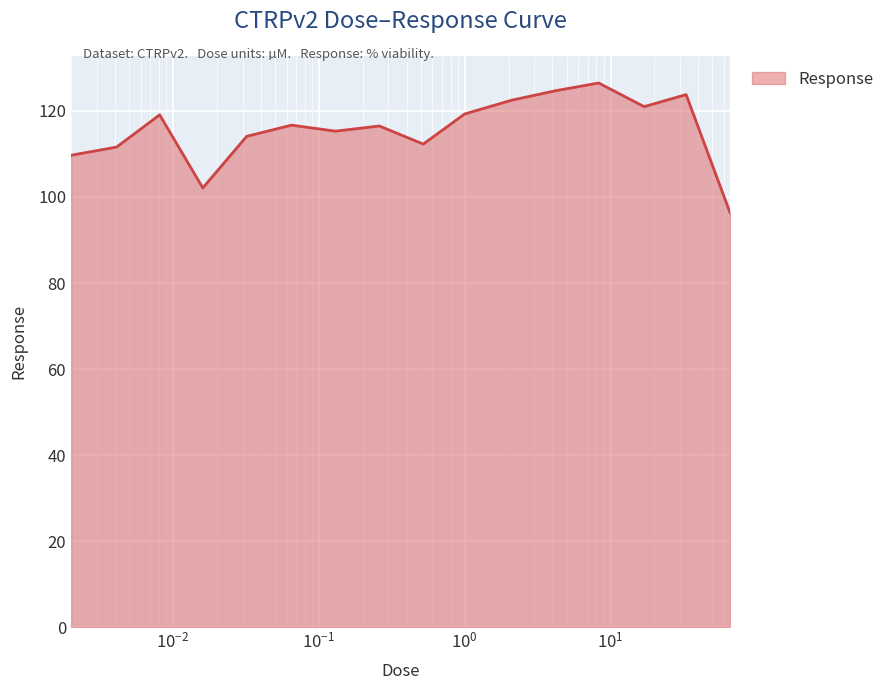

What is the difference between the maximum and minimum values?

30.1